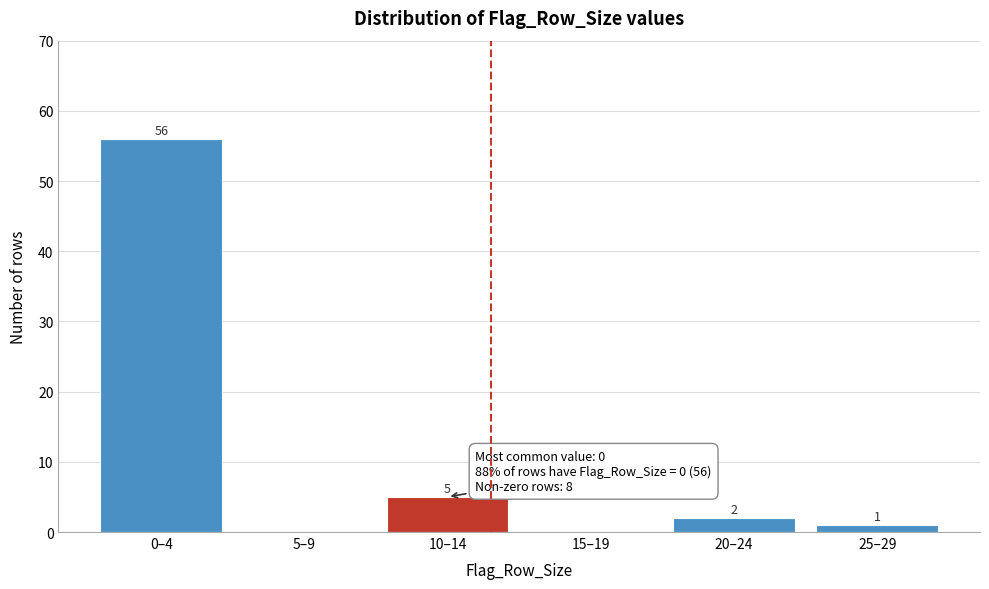

Reading right to left, transcribe all the data shown in this chart.

25–29=1	20–24=2	15–19=0	10–14=5	5–9=0	0–4=56